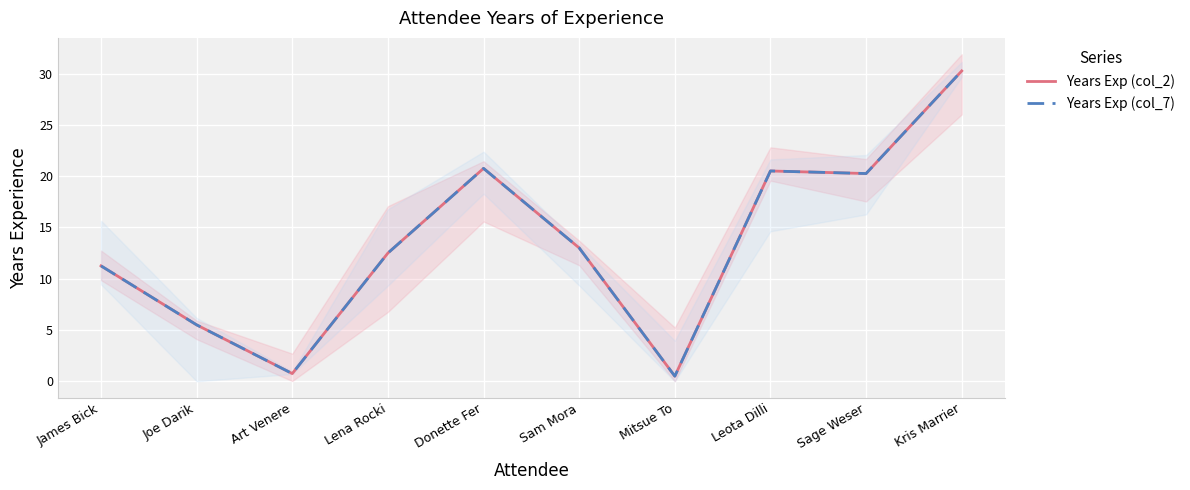

Read the Years Exp (col_7) value at Kris Marrier.

30.2